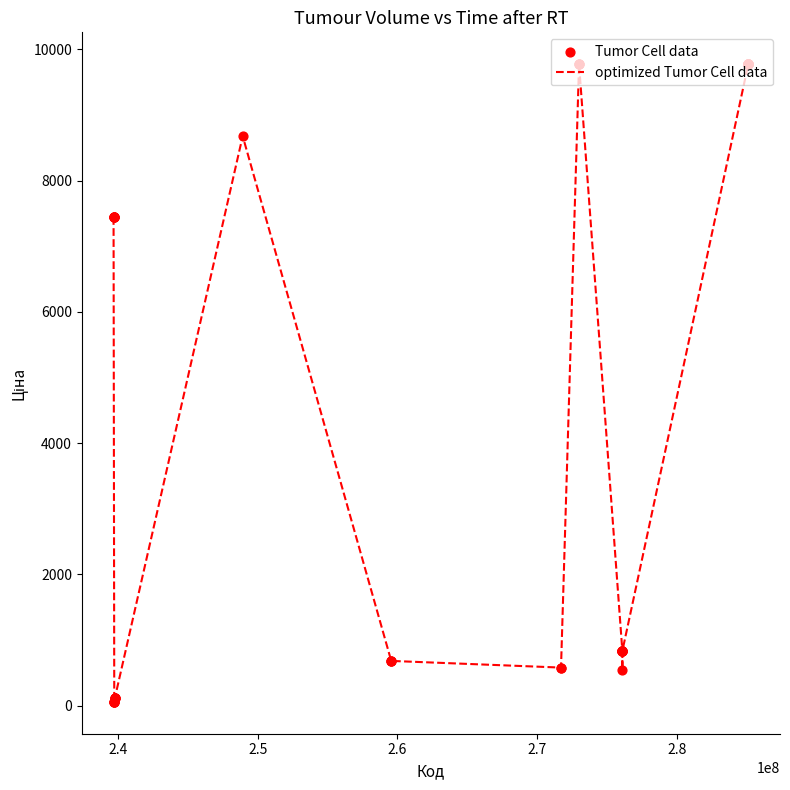

What is the difference between the maximum and minimum values?

9719.6